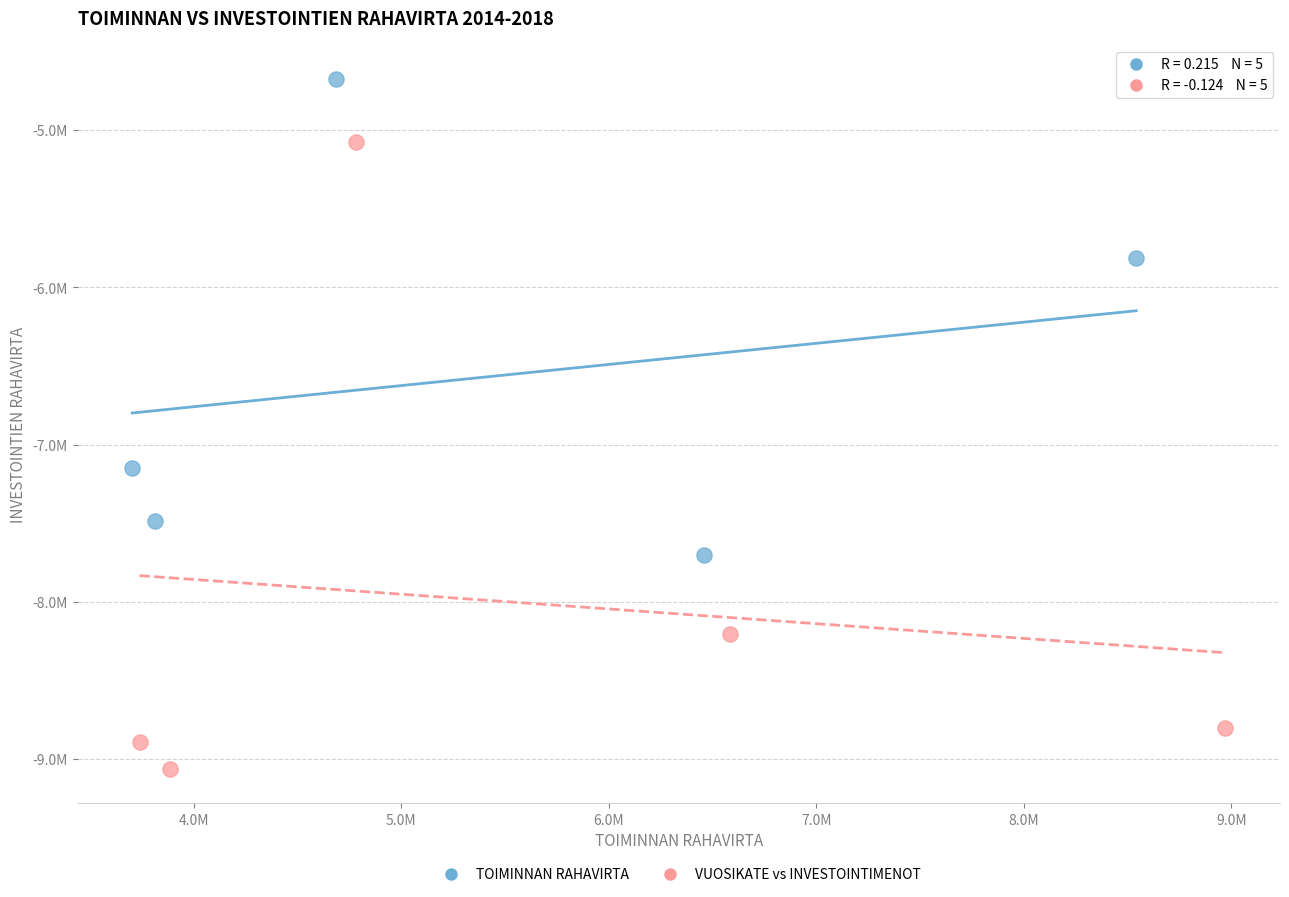

Which series contains the highest Y value?

TOIMINNAN RAHAVIRTA